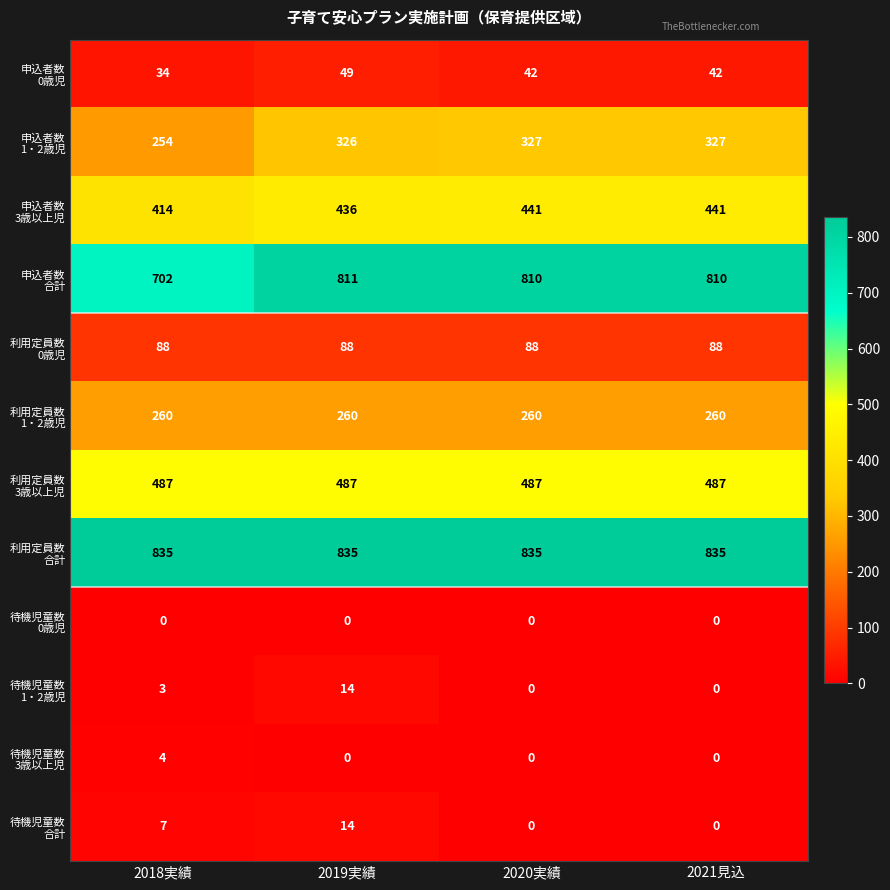

At which category is the sum across all series the highest?

2019実績